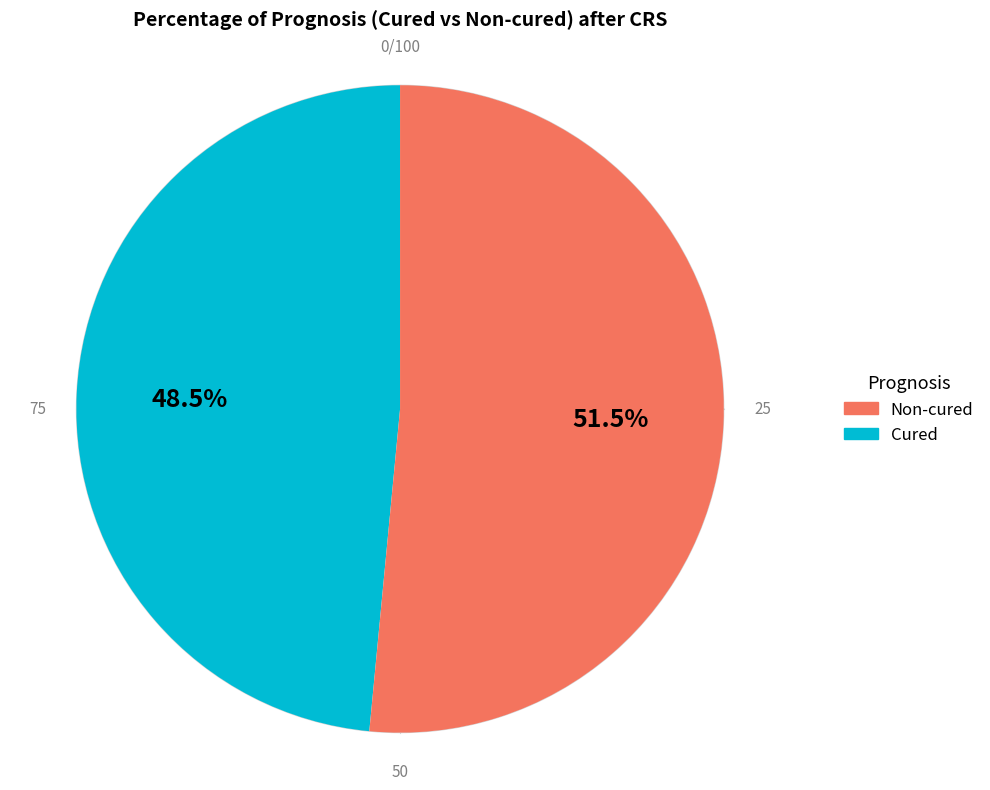

What is the largest slice in the pie chart?

Non-cured